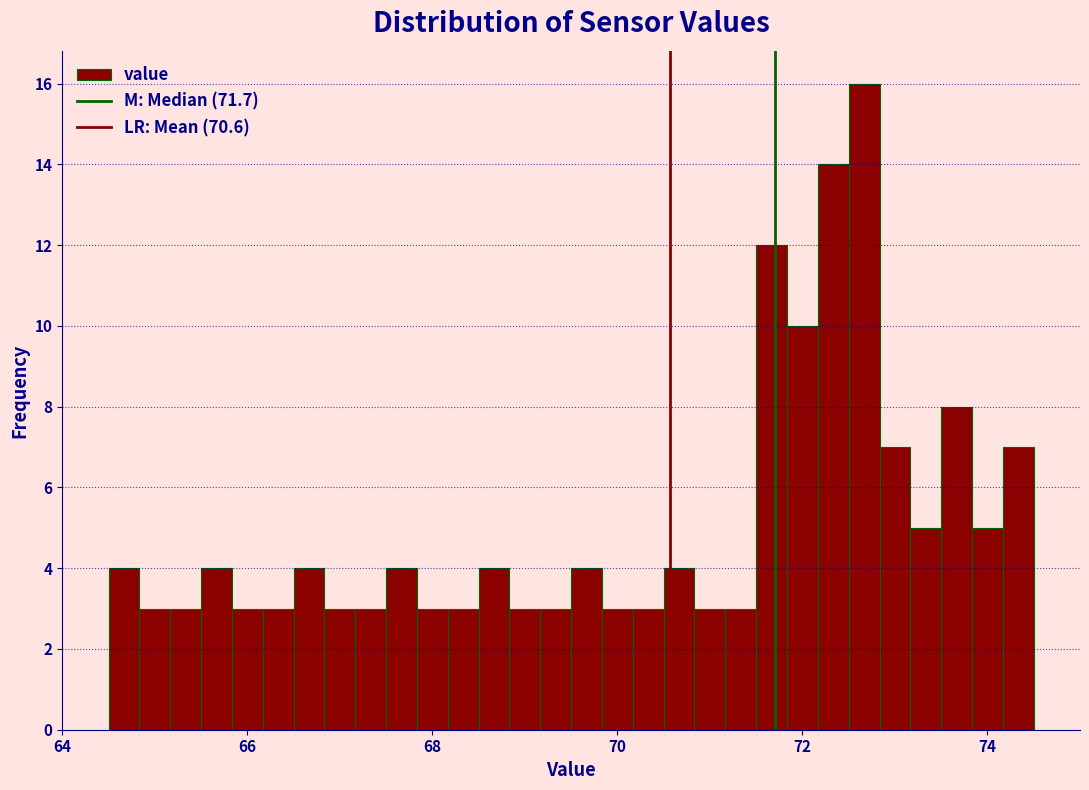

Around what value on the x-axis is the tallest bar? Give the approximate position of its centre, as read against the axis.

72.6